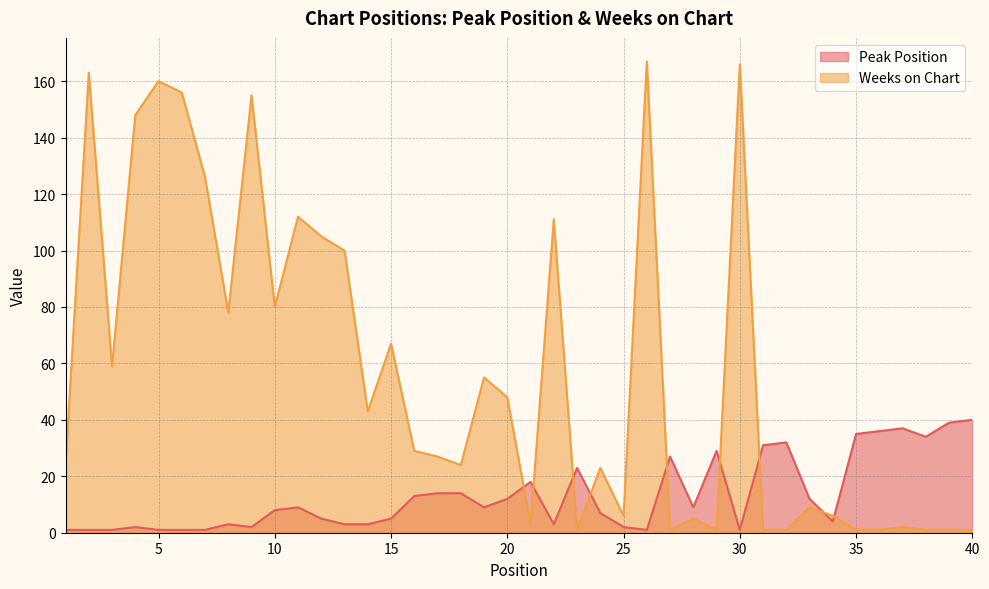

How many data points in Weeks on Chart are less than 29?

20